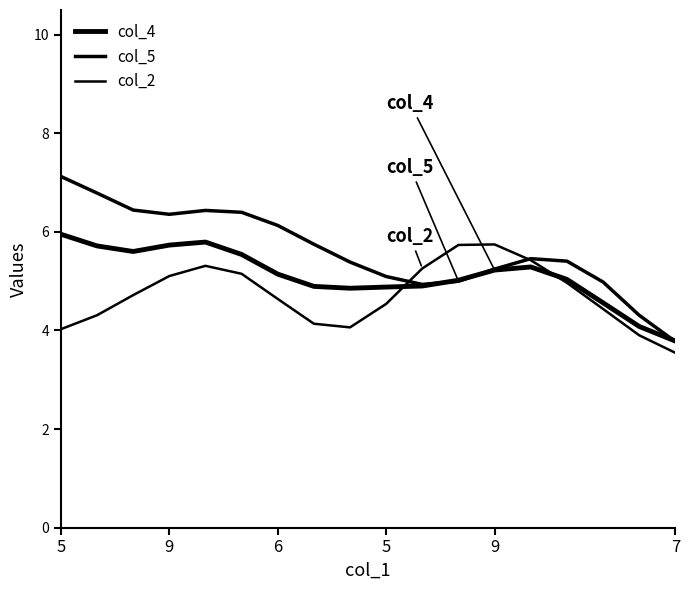

Is this an area chart (filled region under the line)?

No